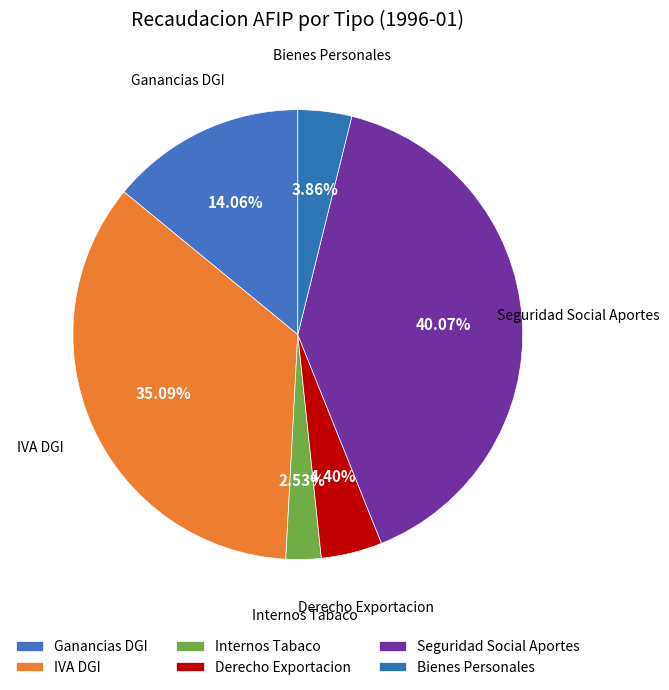

Count the number of slices in the pie.

6